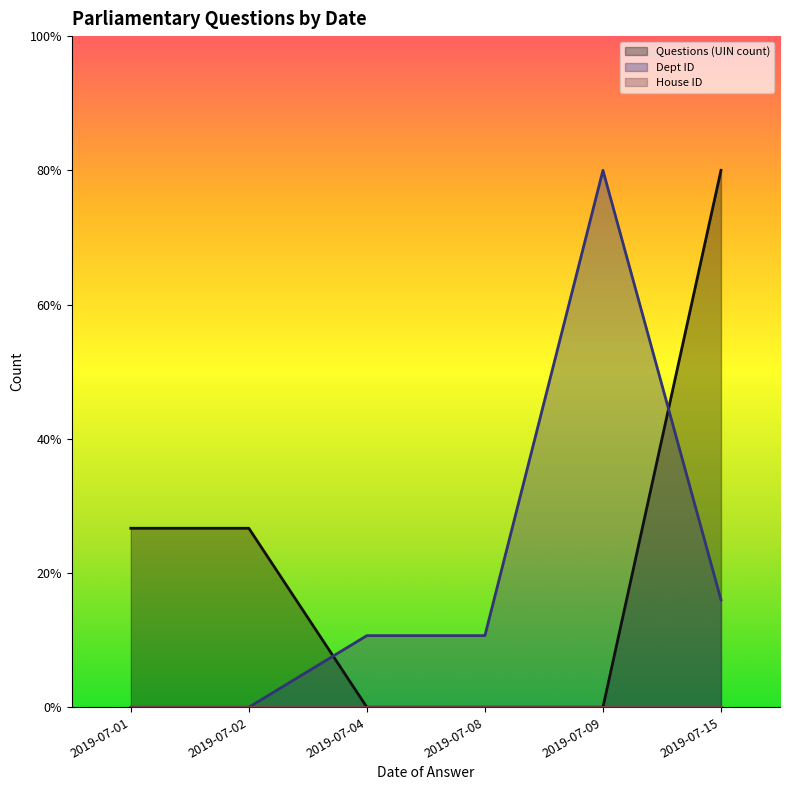

How many positive values does the Dept ID series have?

4